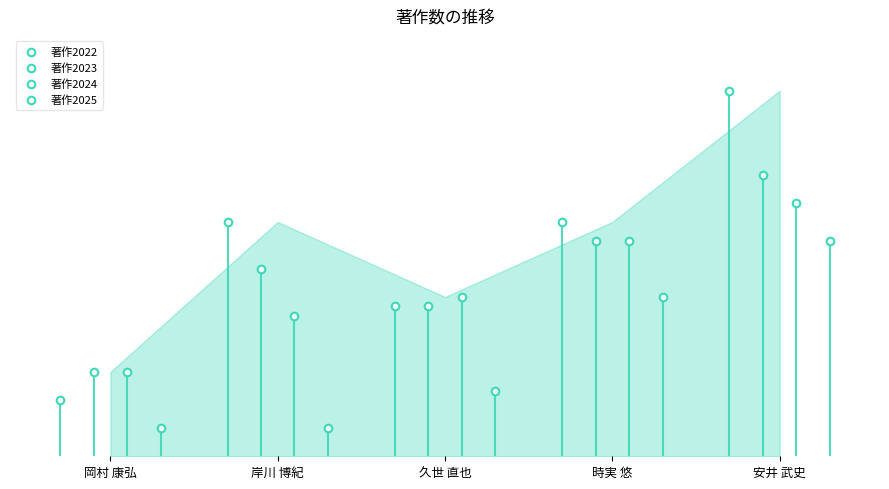

Which series reaches the maximum Y coordinate?

著作2022